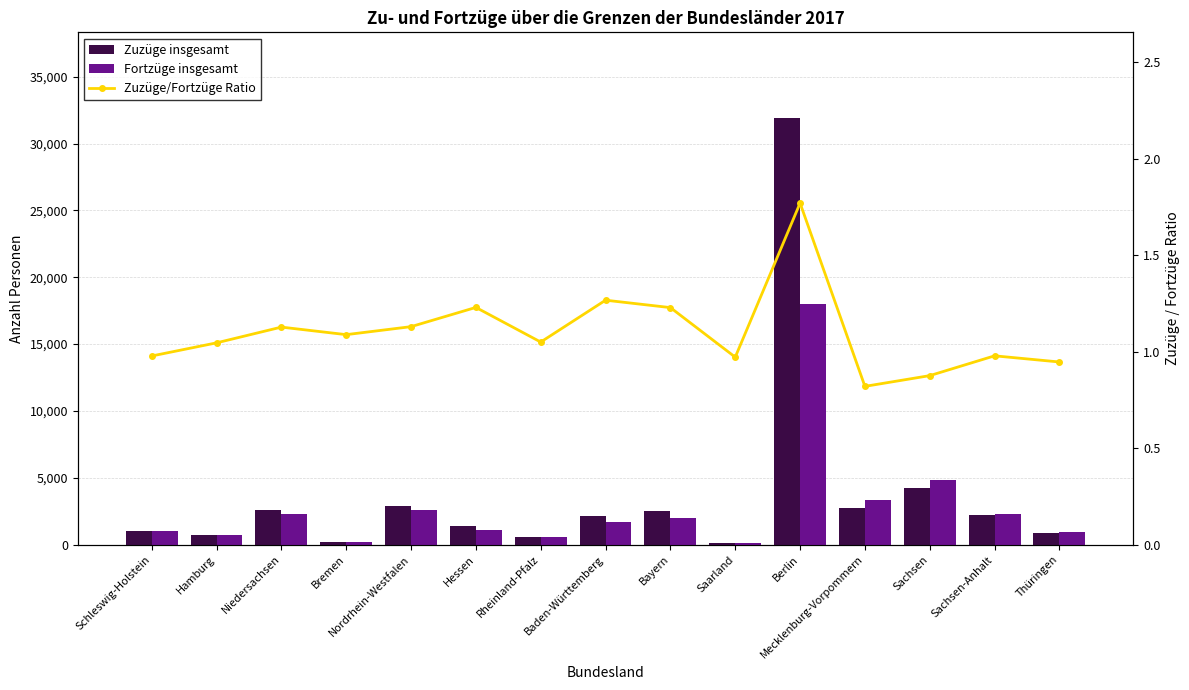

List the series in order of their peak value, lowest first.

Zuzüge/Fortzüge Ratio, Fortzüge insgesamt, Zuzüge insgesamt